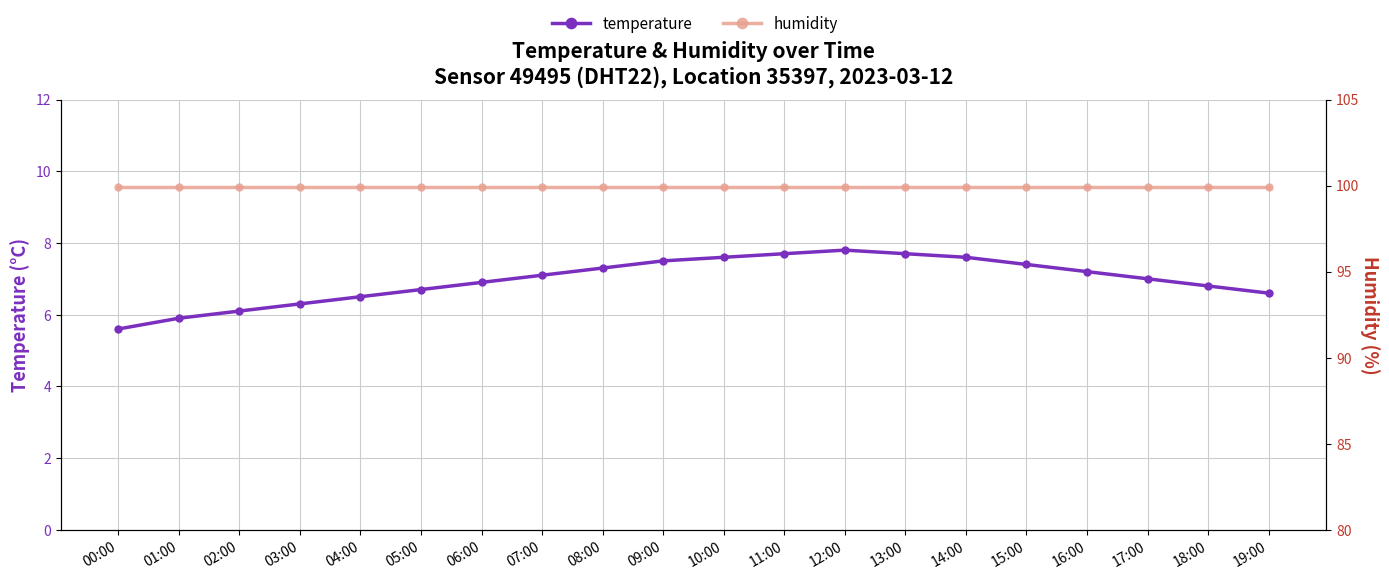

At which category is the sum across all series the highest?

12:00